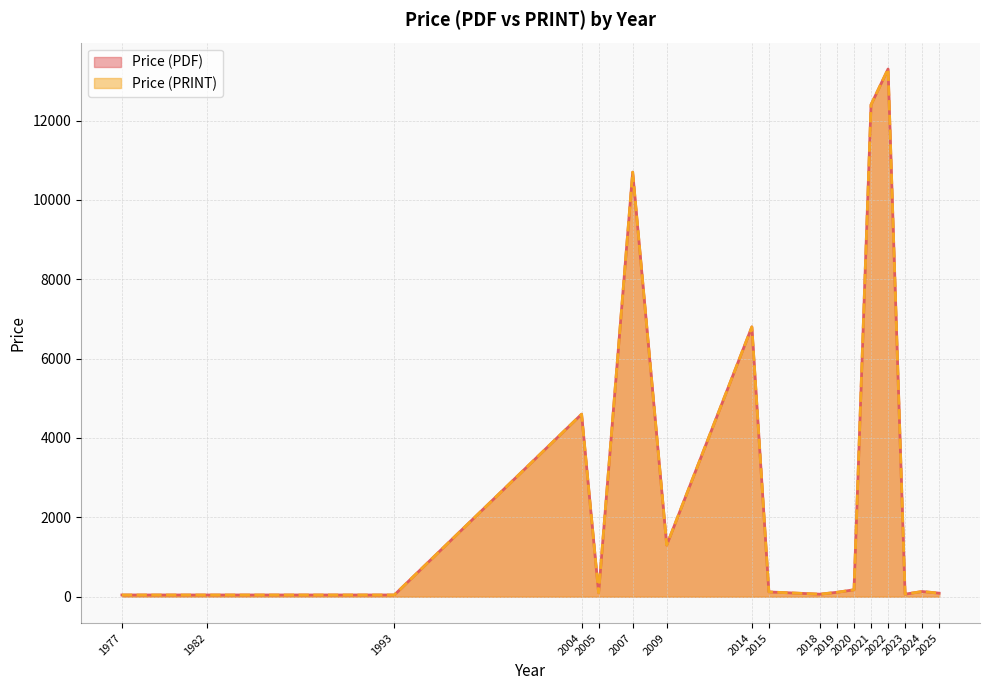

Between 2007 and 2020, which is larger?

2007